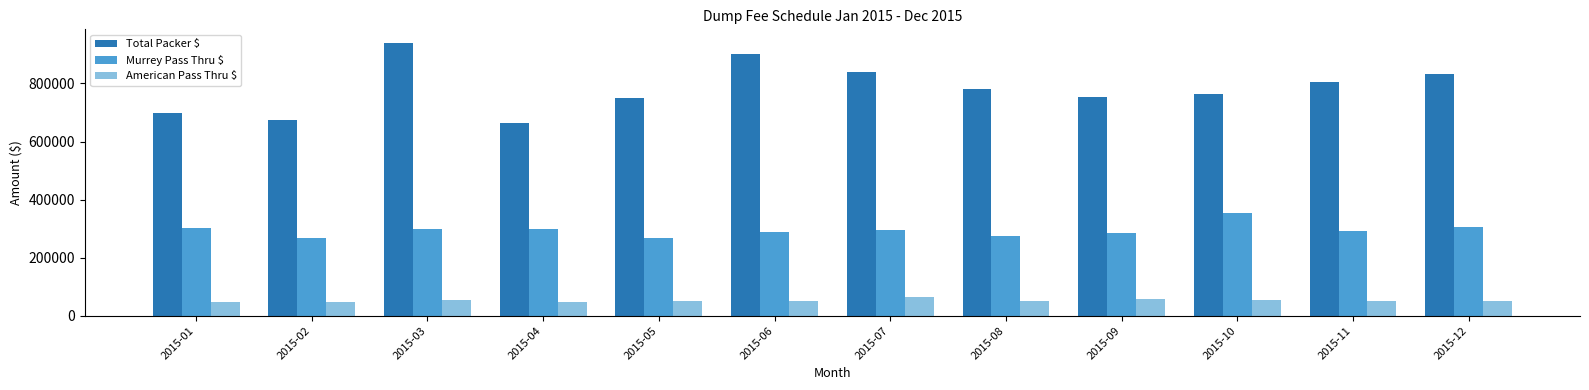

Rank the series by their average value, from highest to lowest.

Total Packer $, Murrey Pass Thru $, American Pass Thru $